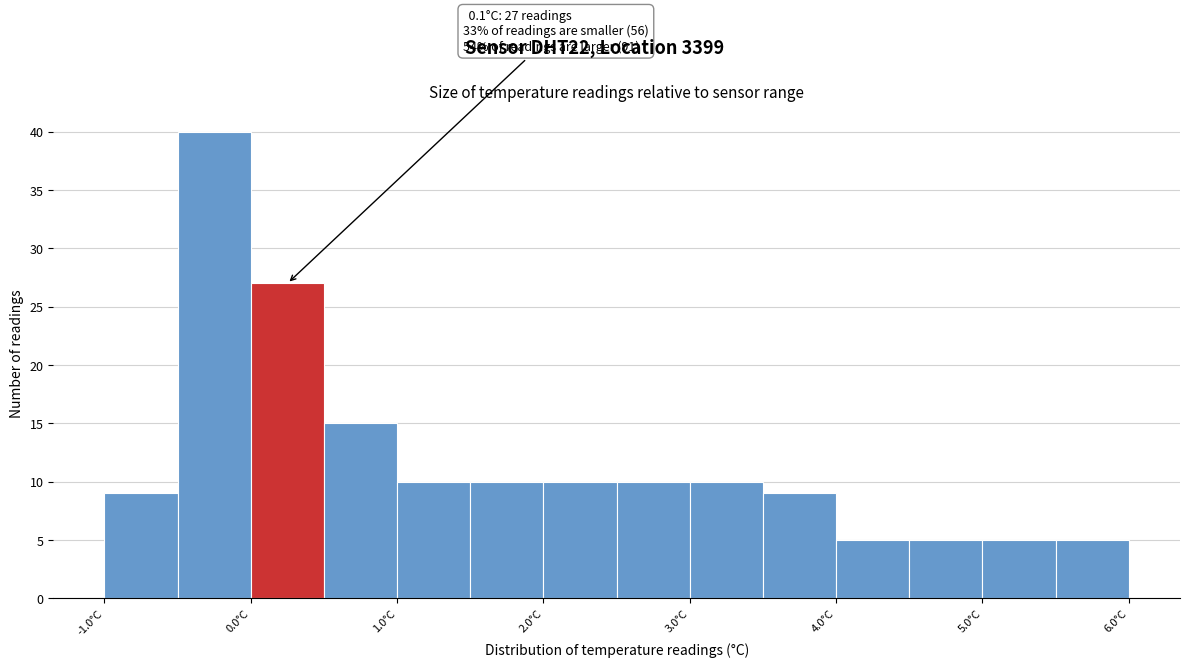

Which range on the x-axis has the tallest bar?

-0.5 to 0.0